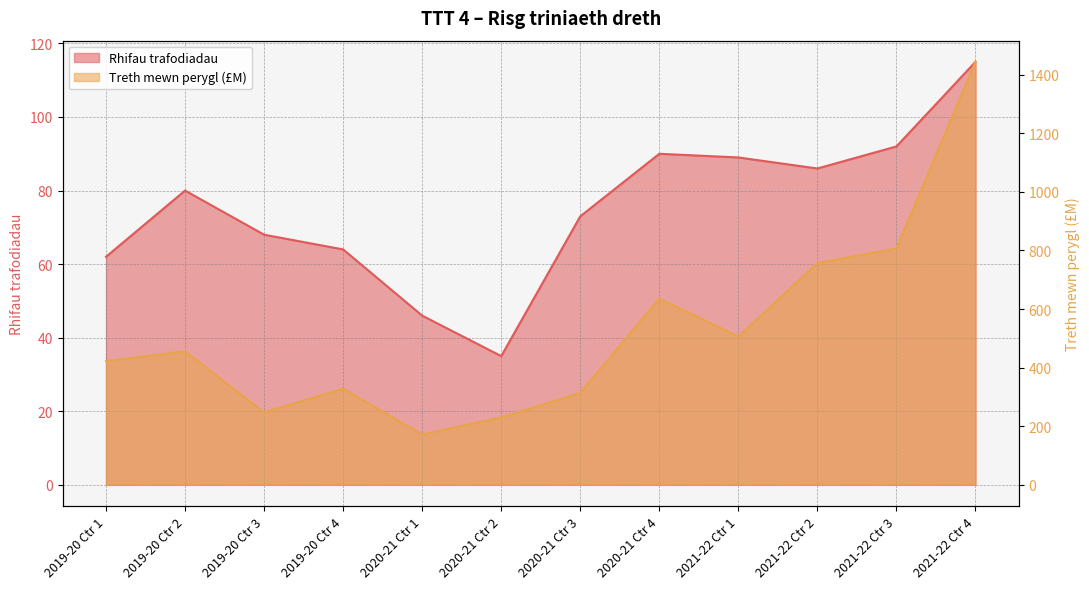

At which category does Rhifau trafodiadau reach its first local valley?

2020-21 Ctr 2